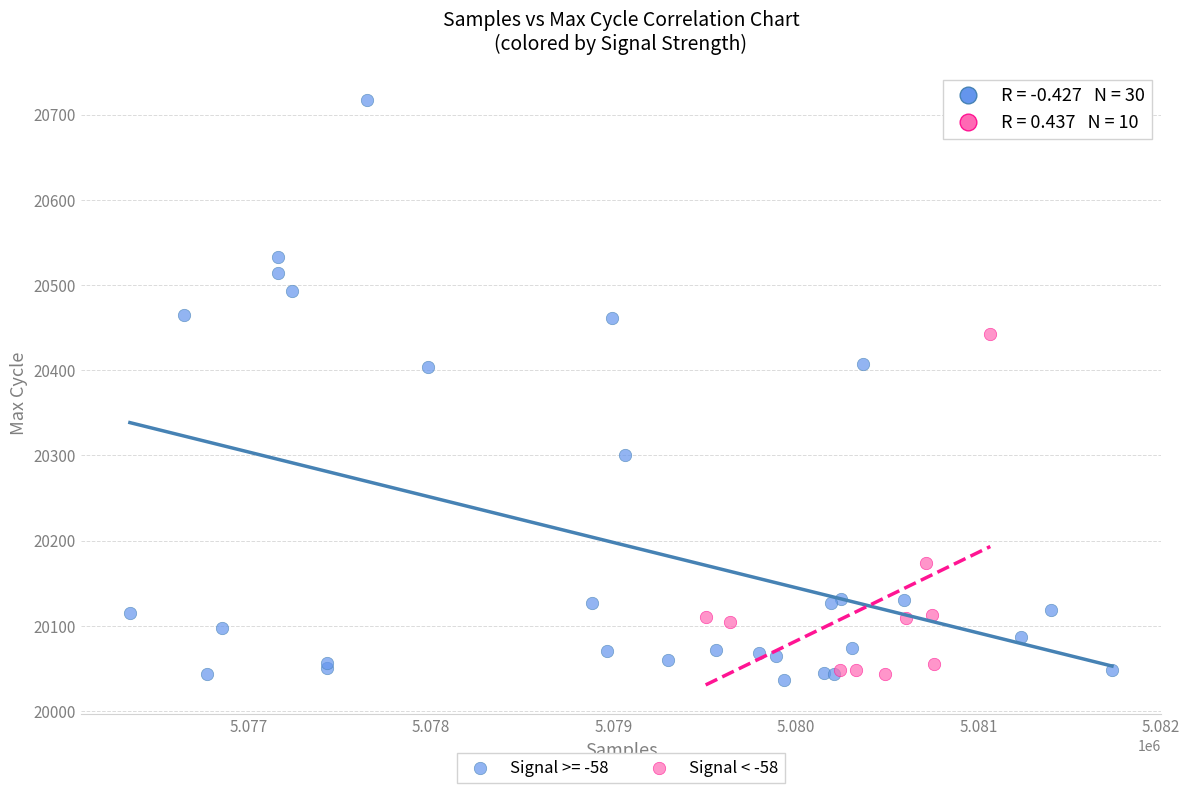

Which series contains the highest Y value?

Signal >= -58